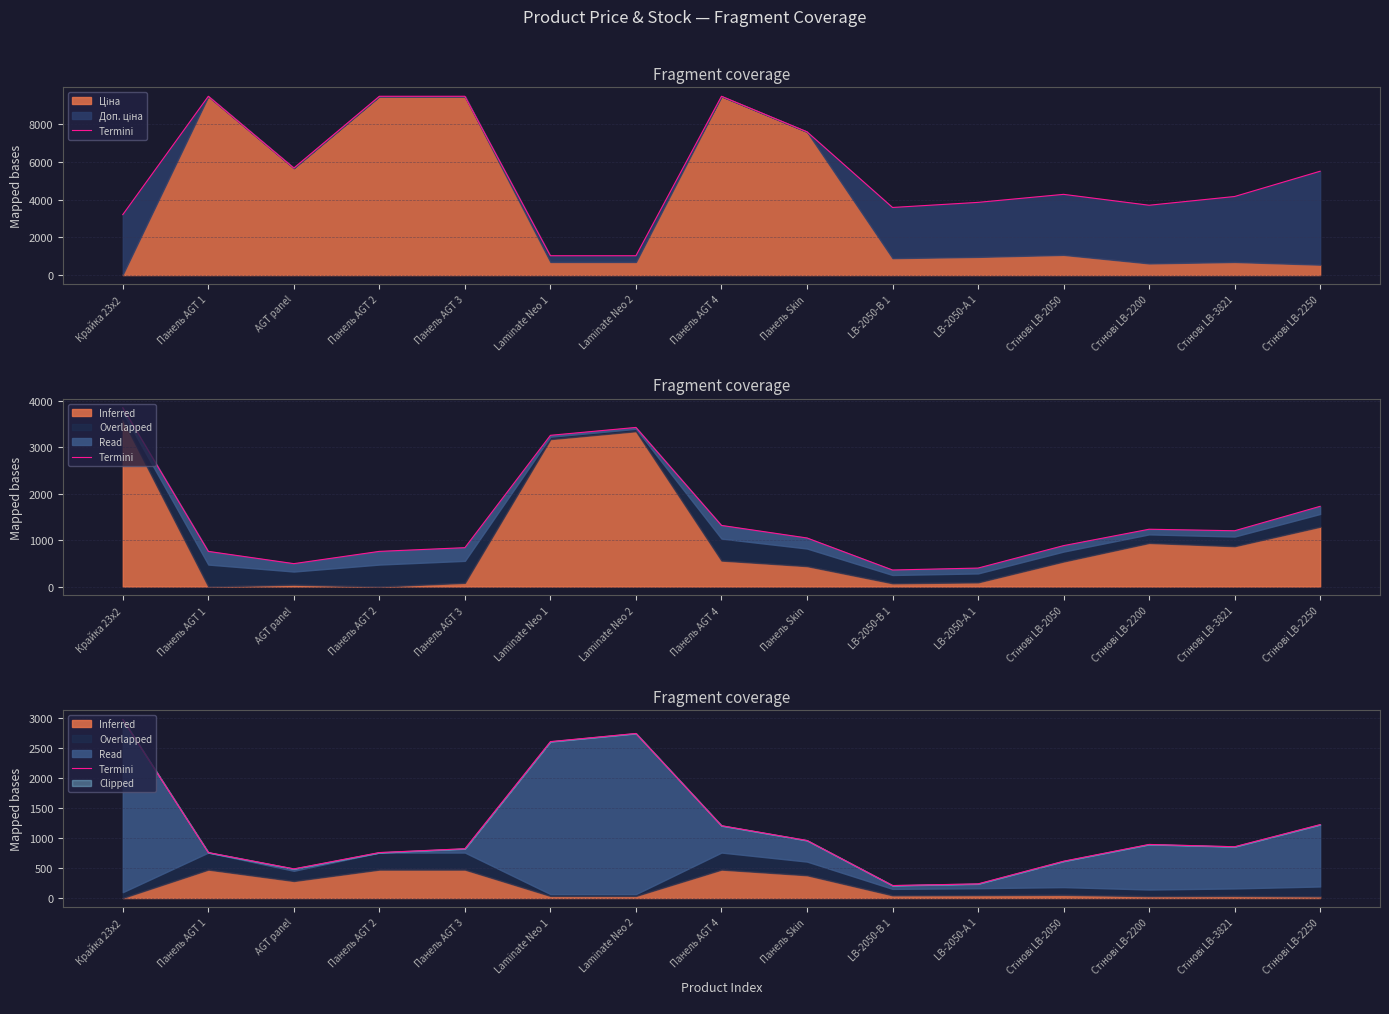

Reading right to left, what are all the values shown in this chart?

1224.7	855.7	893.9	613.9	235.8	208.3	959.7	1206.4	2745.4	2609.4	822.4	758.4	485.9	758.4	2977.8